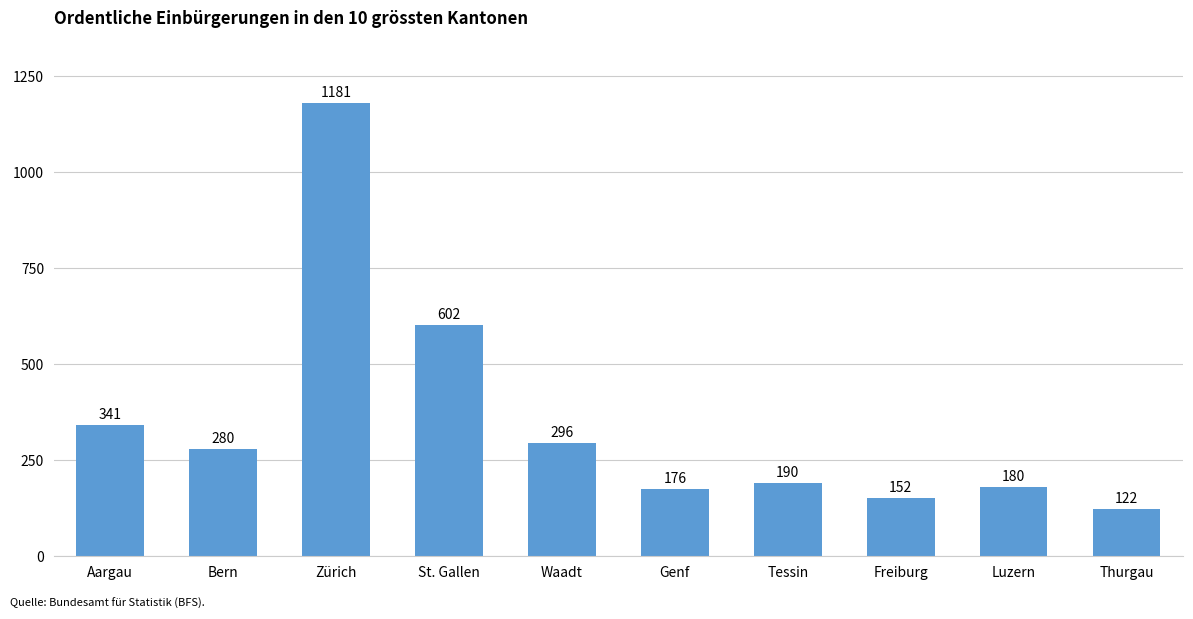

What is the change in value from Aargau to Freiburg?

-189